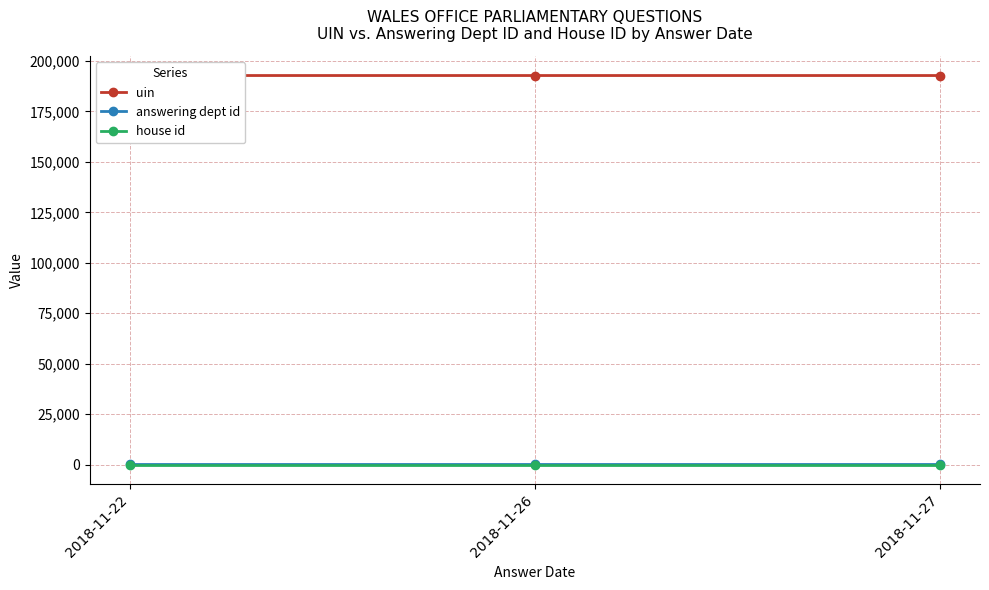

True or false: house id has a value of 1 at 2018-11-27.

True